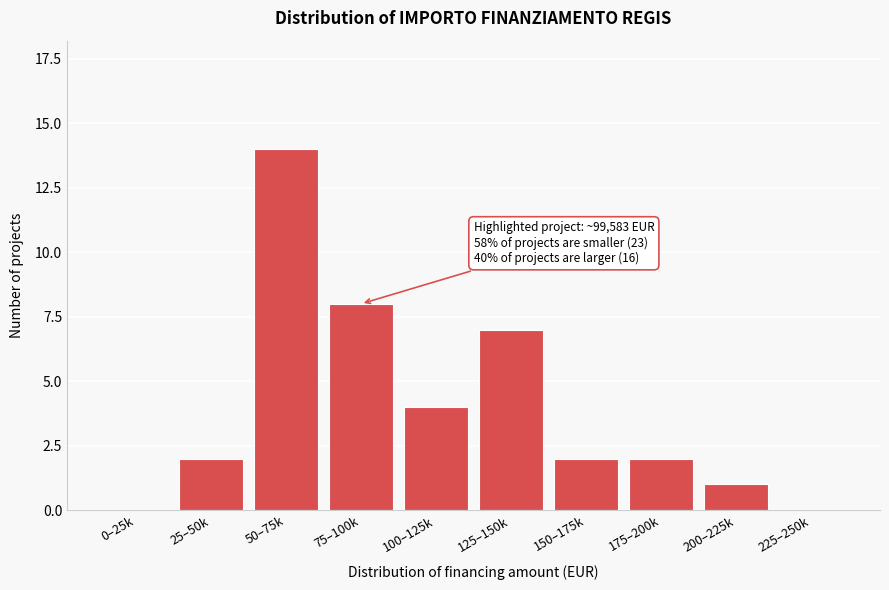

Reading right to left, extract all data points from this chart.

225–250k=0	200–225k=1	175–200k=2	150–175k=2	125–150k=7	100–125k=4	75–100k=8	50–75k=14	25–50k=2	0–25k=0